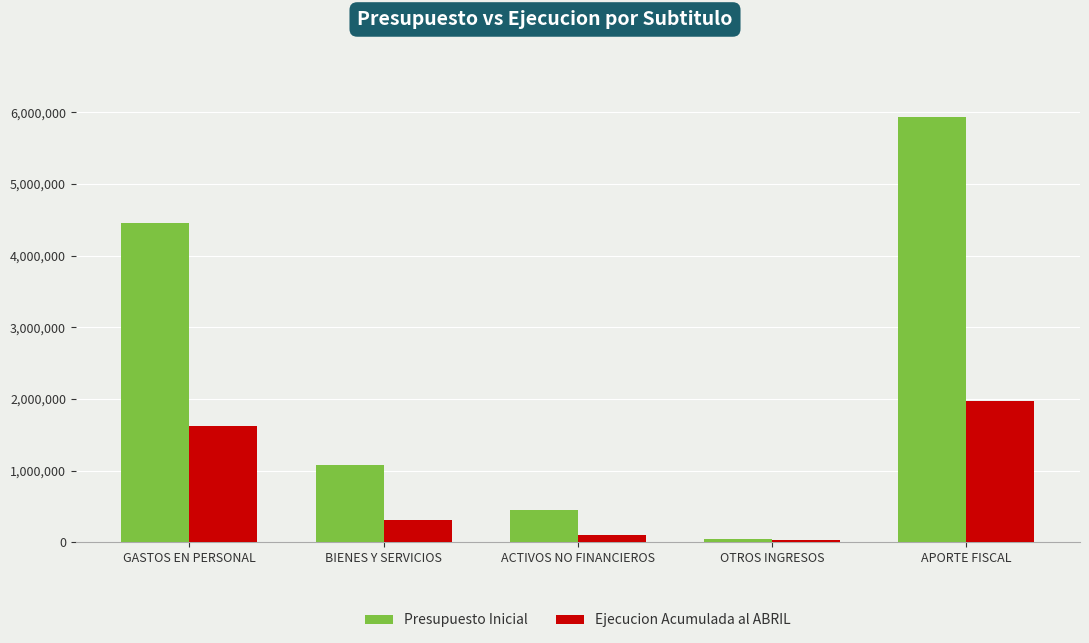

What is the minimum value shown in the chart?

35939